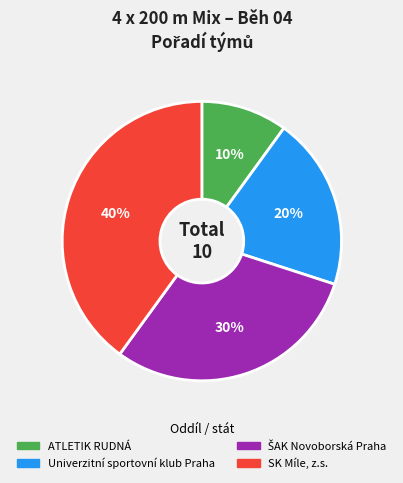

Between SK Míle, z.s. and Univerzitní sportovní klub Praha, which is larger?

SK Míle, z.s.